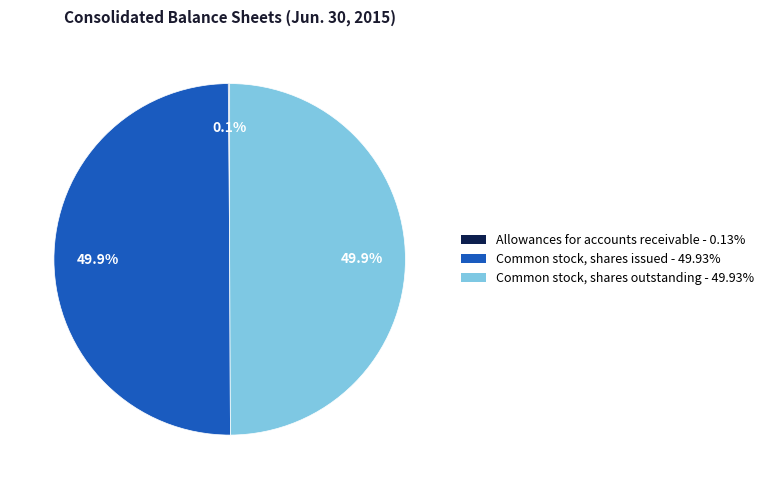

Do Common stock, shares issued and Common stock, shares outstanding together represent more than half of the pie?

Yes